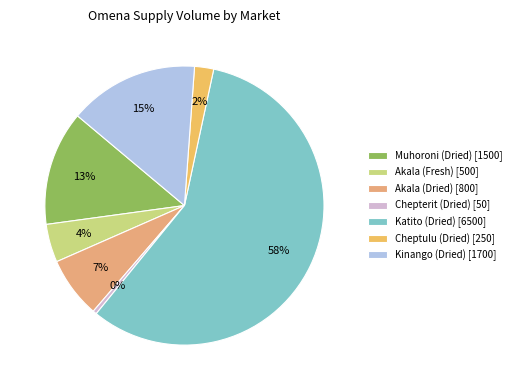

To the nearest percent, what portion does Katito (Dried) represent?

58%